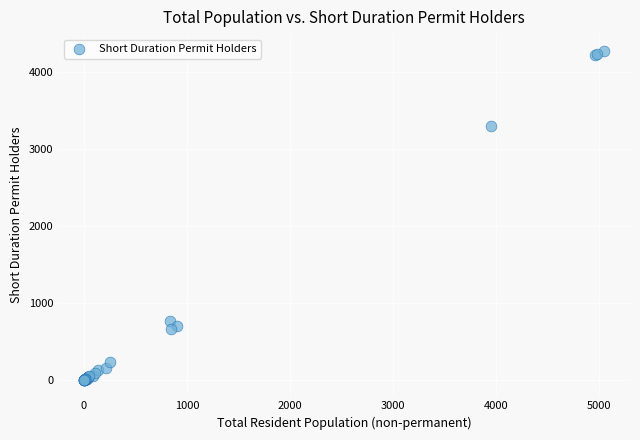

What Y value in the scatter plot is closest to 2141?

3301